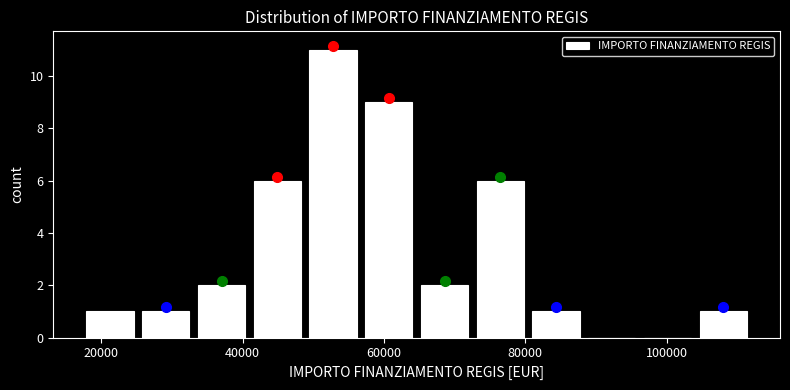

Read against the x-axis, roughly where is the centre of the tallest bar?

52000